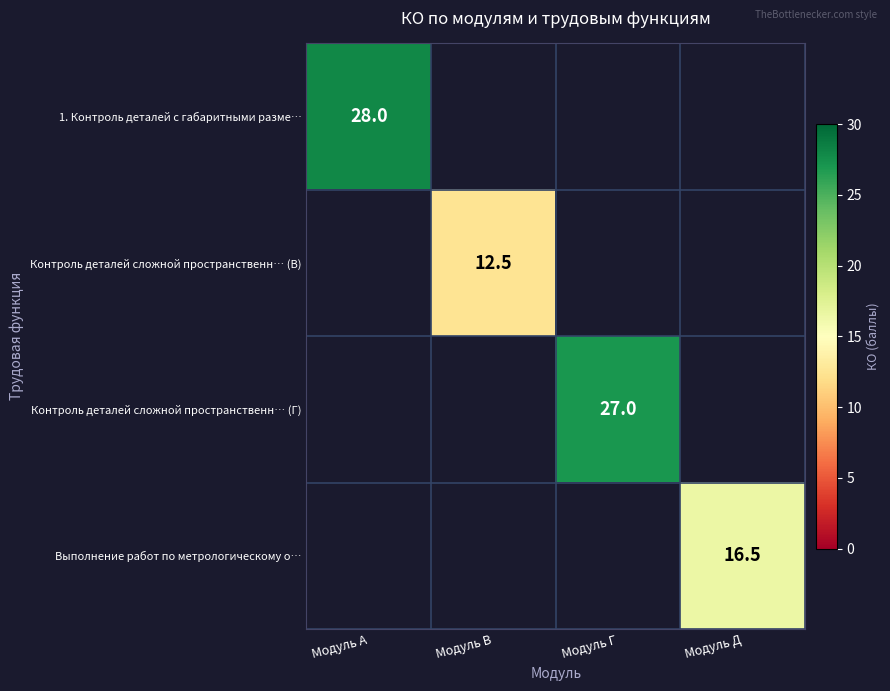

The value of 1. Контроль деталей с габаритными разме… at Модуль A is 28.0. True or false?

True